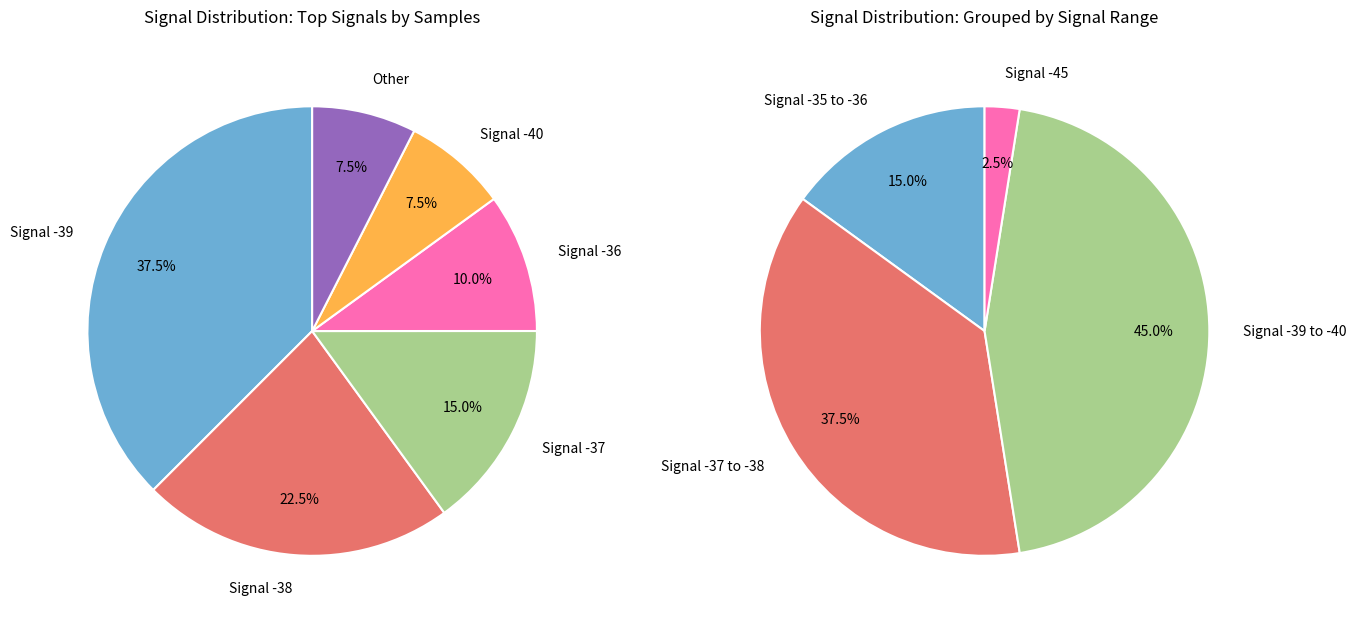

Is it true that 5 is 17% of the pie?

False